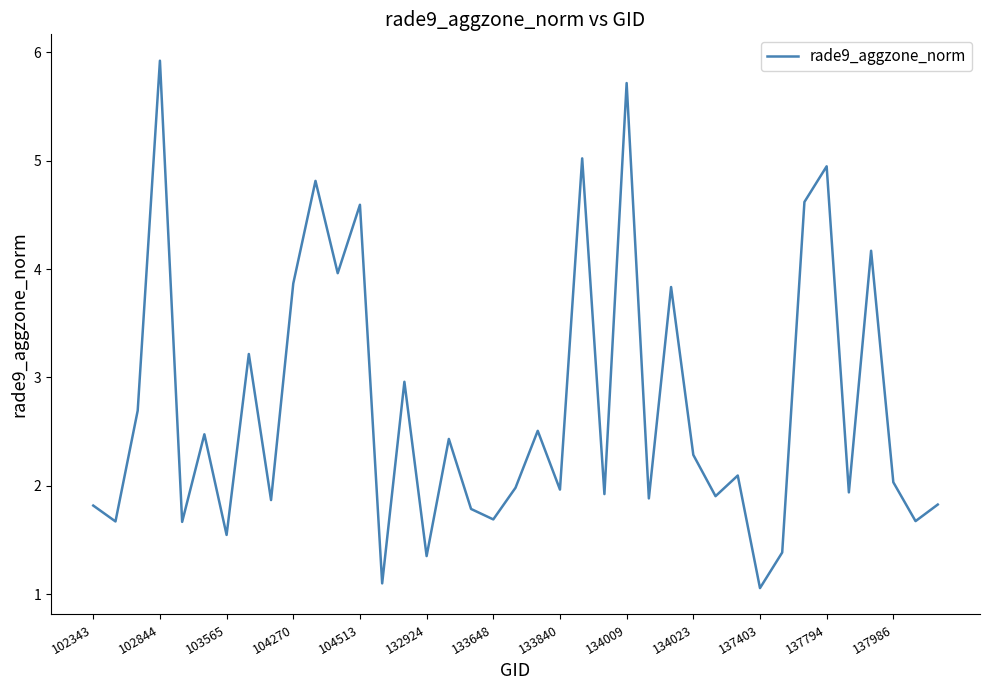

What is the difference between the maximum and minimum values?

4.9